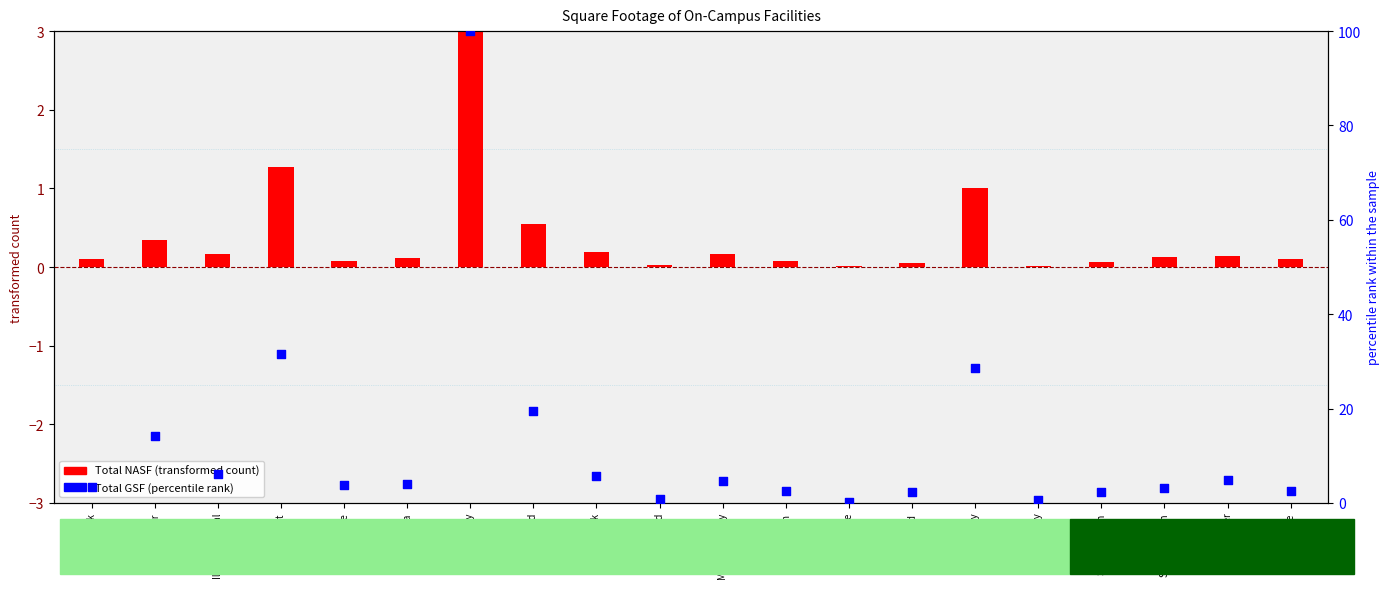

What is the ratio of the value at Sauk Valley to the value at Spoon River?

0.1